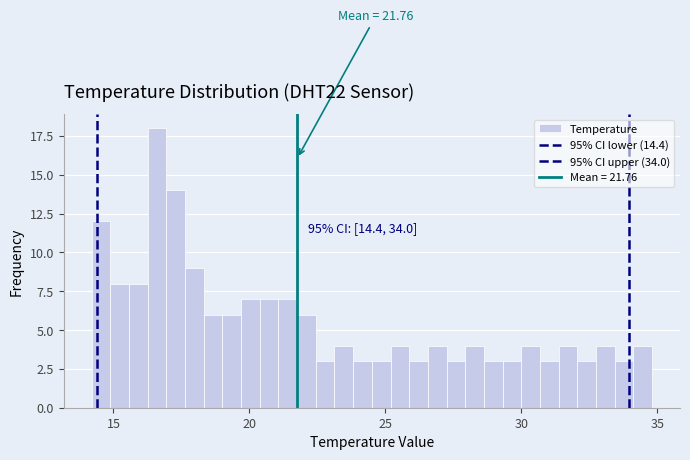

Around what value on the x-axis is the tallest bar? Give the approximate position of its centre, as read against the axis.

16.5